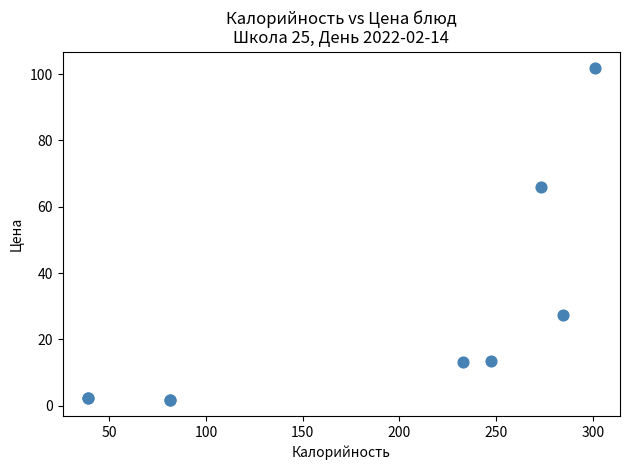

What Y value in the scatter plot is closest to 51?

66.1